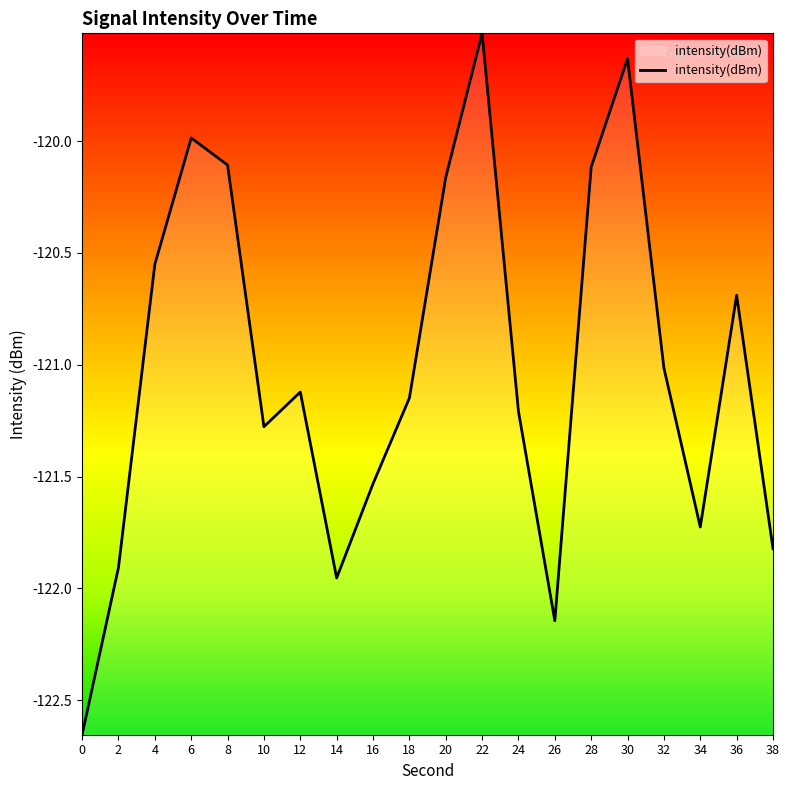

True or false: the data has more than 1 interior local peaks.

True